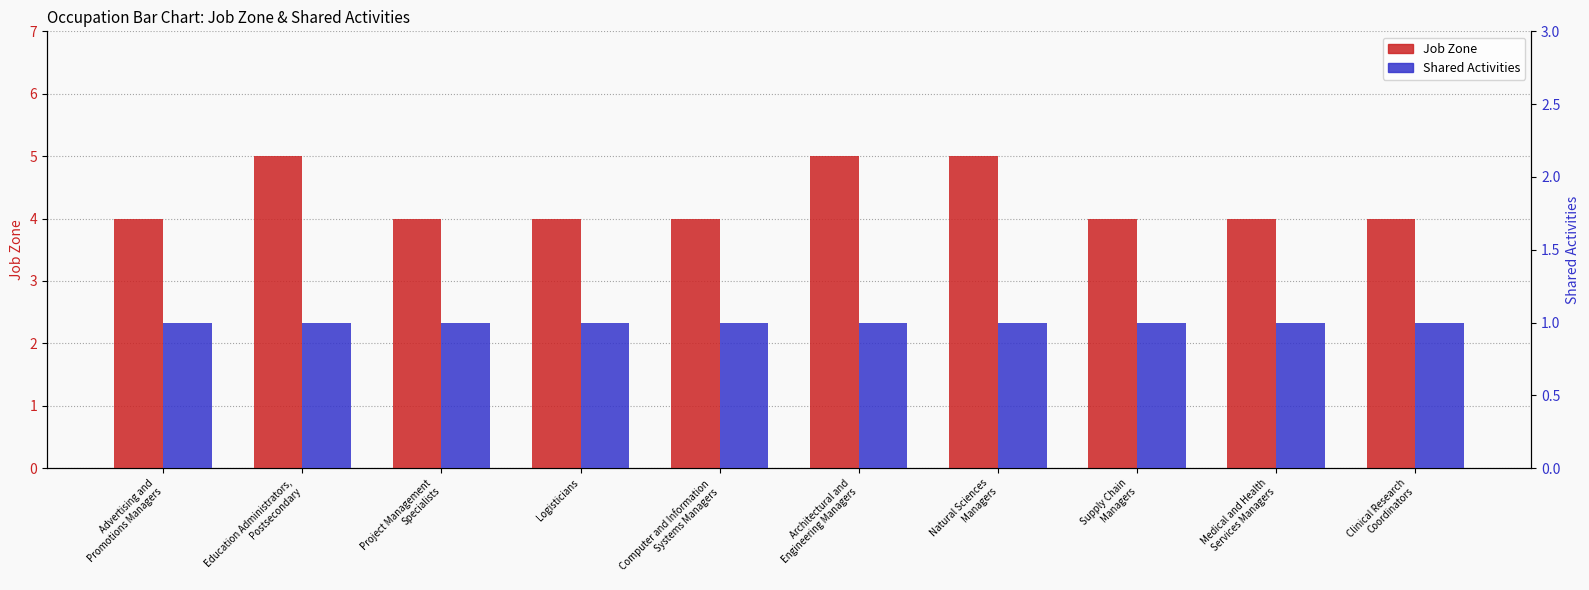

What is the total value across all series at Computer and Information
Systems Managers?

5